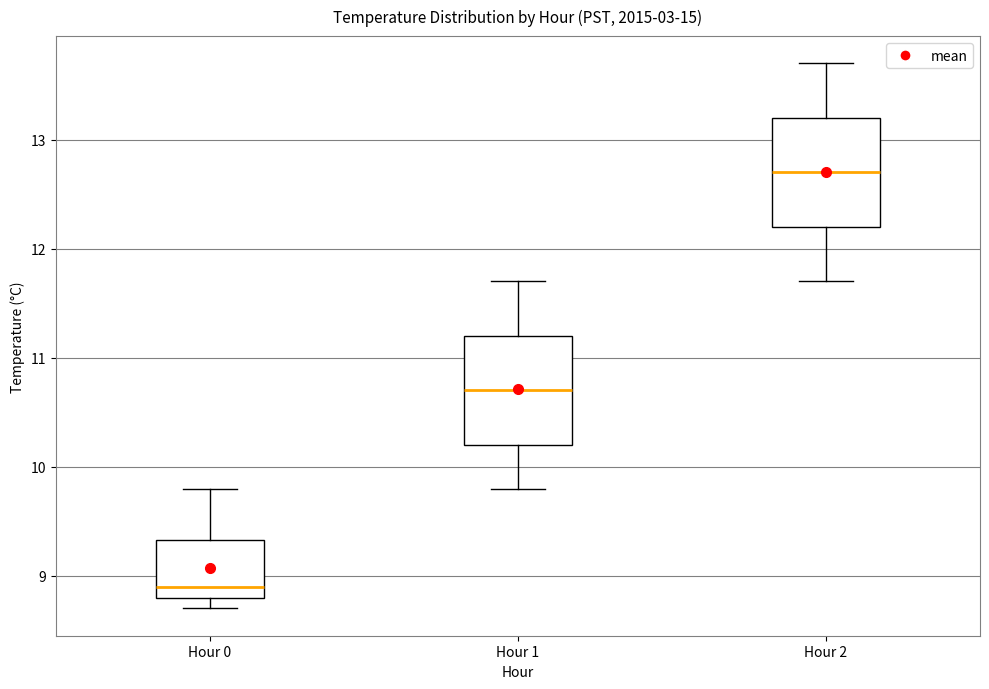

Reading left to right, transcribe this box plot: for each box, give where its median line is, the range the box spans, and where its two whiskers end, as read against the y-axis. The values are not printed on the chart, so give them approximately, as read against the axis.

Hour 0: median 8.9, box 8.8 to 9.3, whiskers 8.7 to 9.8
Hour 1: median 10.7, box 10.2 to 11.2, whiskers 9.8 to 11.7
Hour 2: median 12.7, box 12.2 to 13.2, whiskers 11.7 to 13.7